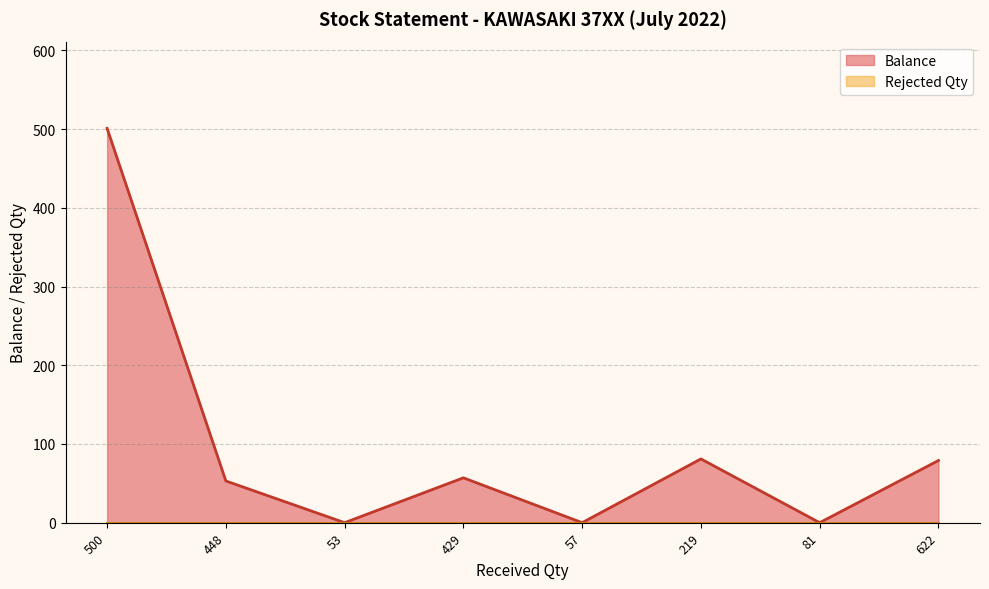

True or false: the data shows 86 at 429.

False